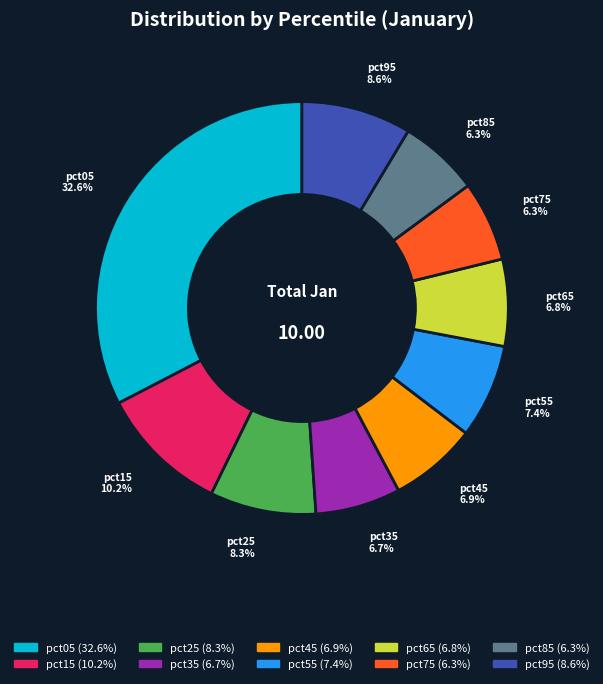

Which has a higher value, pct55 or pct15?

pct15